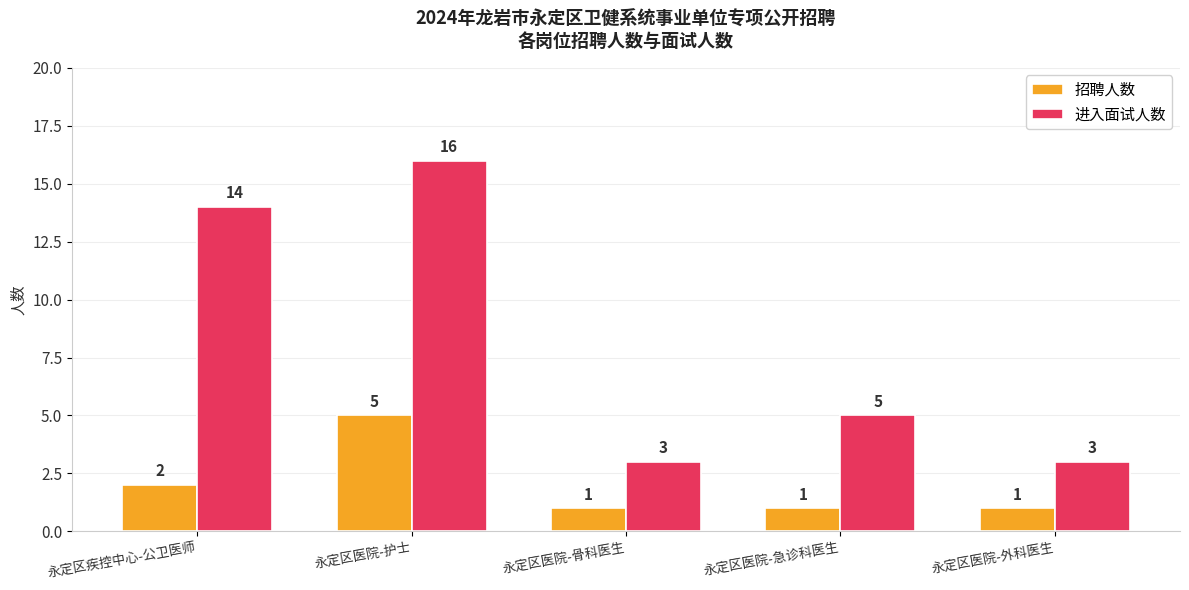

Rank the series by their average value, from highest to lowest.

进入面试人数, 招聘人数